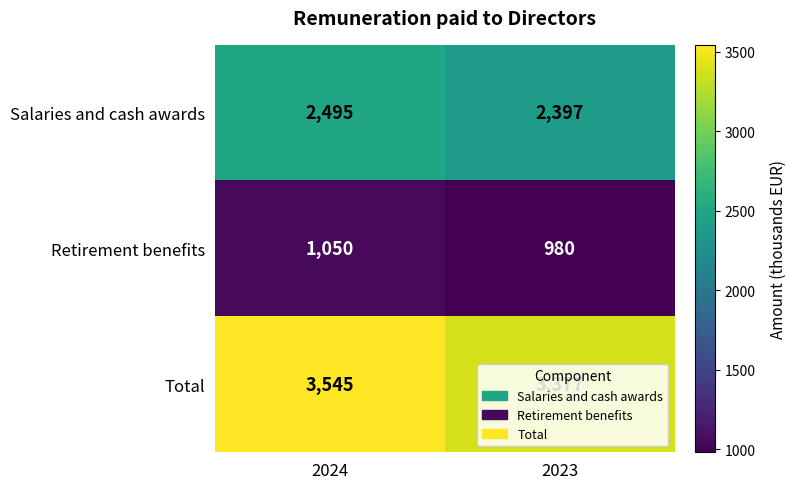

Read the Total value at 2024, to the nearest 50.

3550